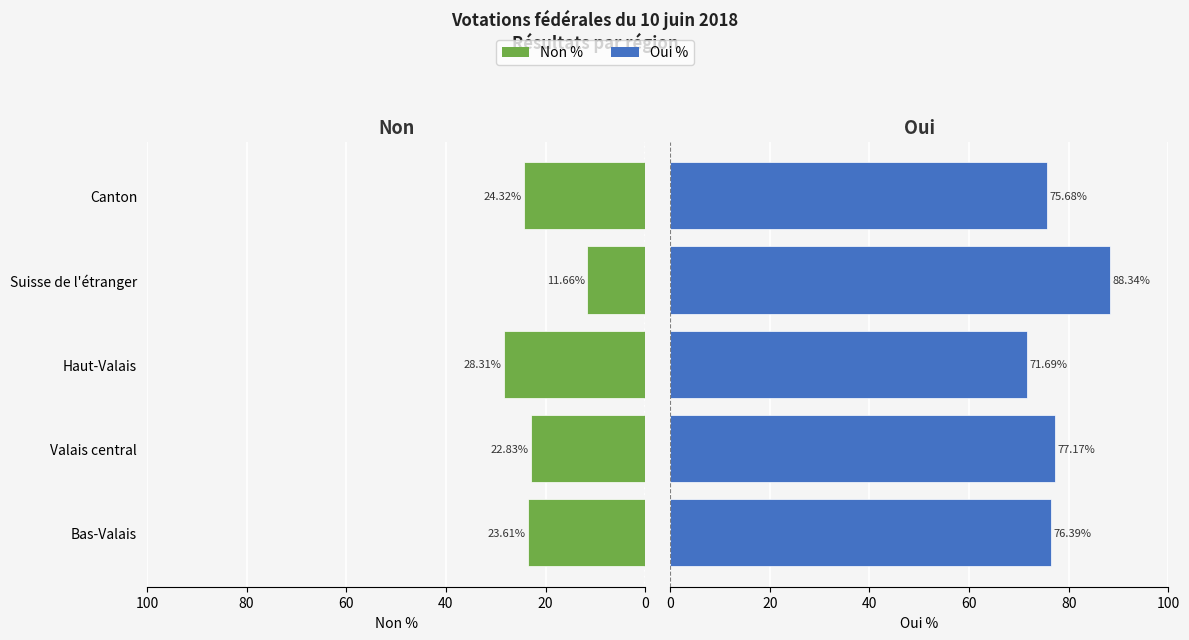

How many bars are there in total?

10